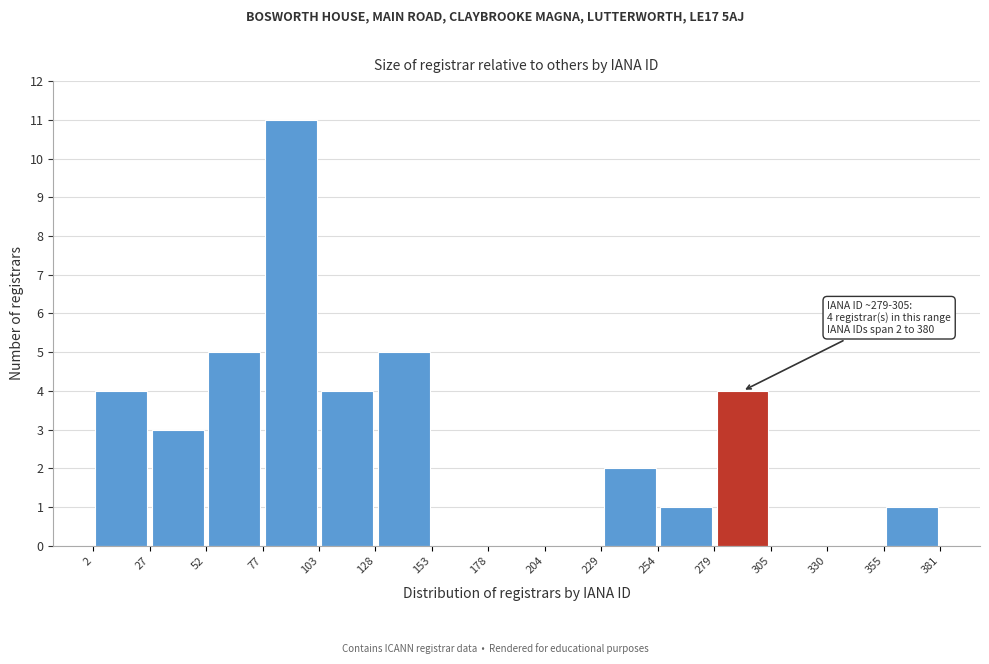

Over which range of the x-axis is the bar tallest?

77 to 103